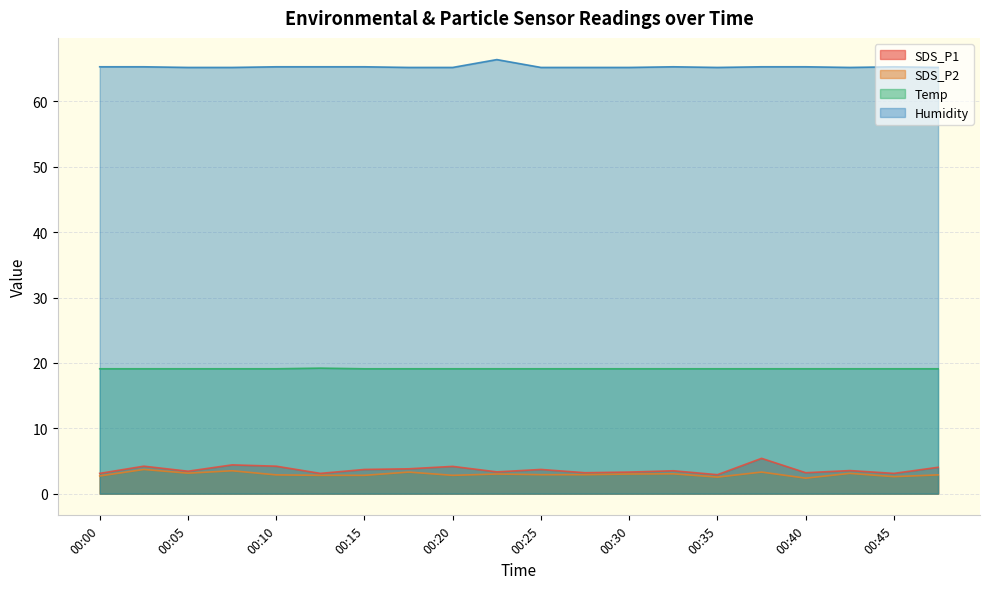

The value of Temp at 00:35 is 19.1. True or false?

True